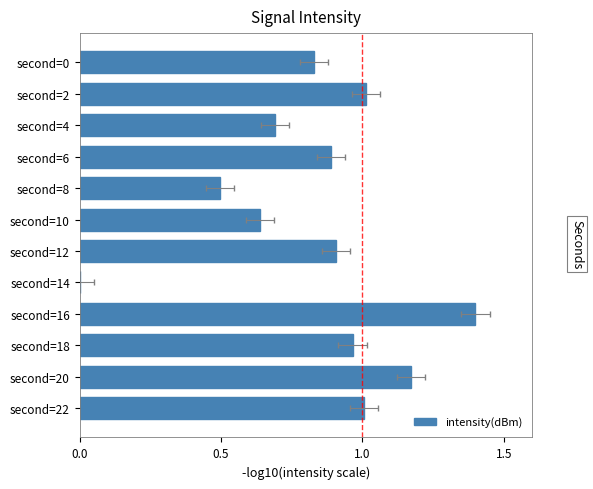

Count the number of categories in the chart.

12